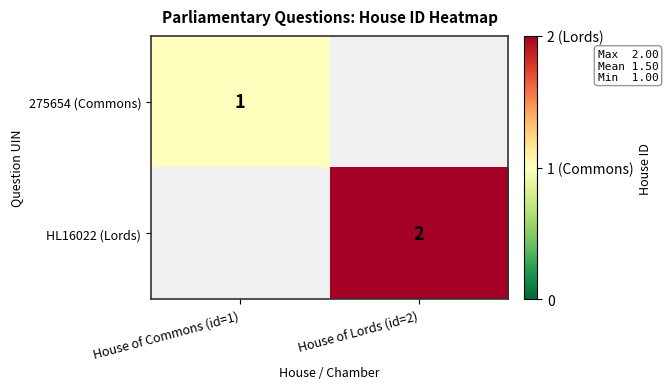

Is it true that HL16022 (Lords) equals 2 at House of Lords (id=2)?

True